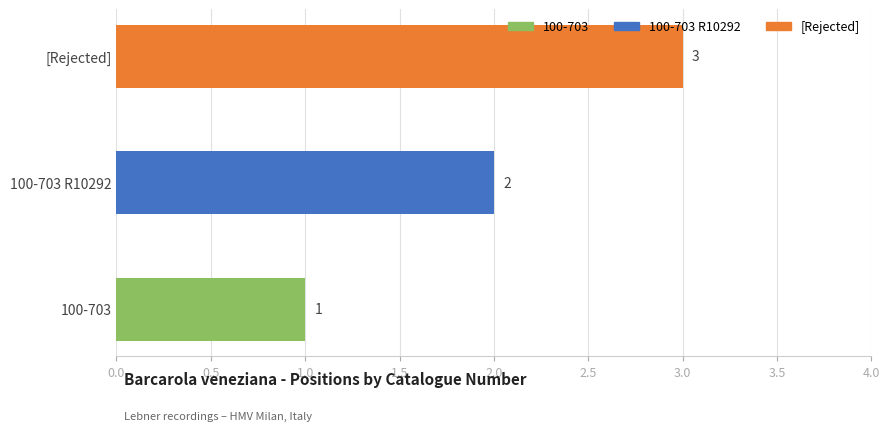

Does the chart contain any negative values?

No